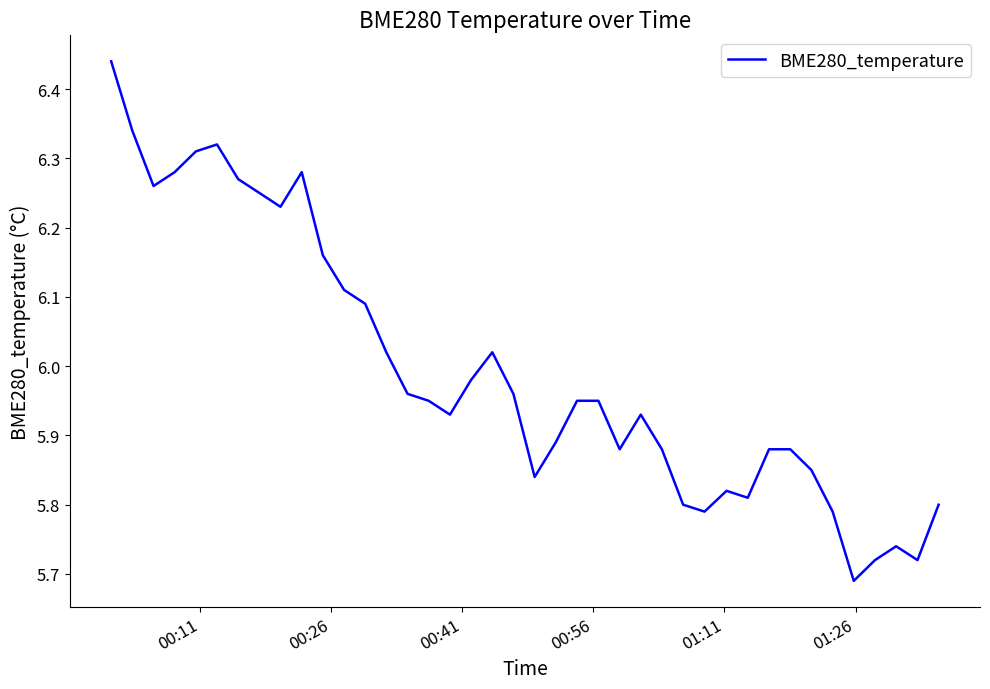

What is the maximum value shown in the chart?

6.4